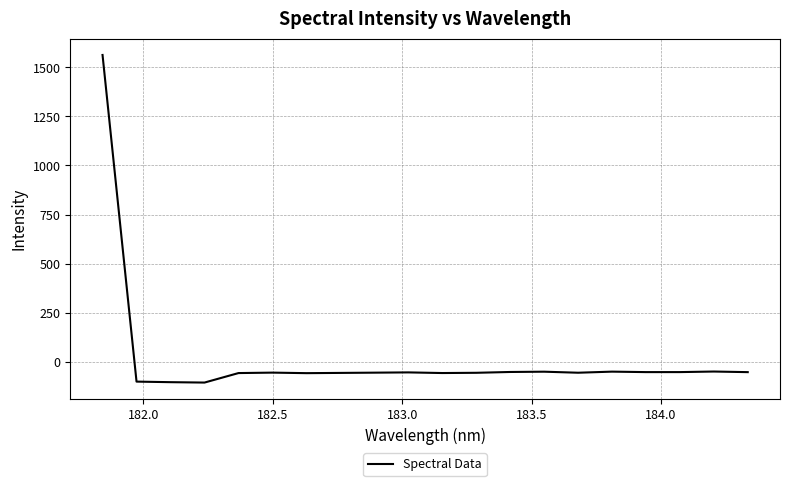

What is the minimum value shown in the chart?

-107.2